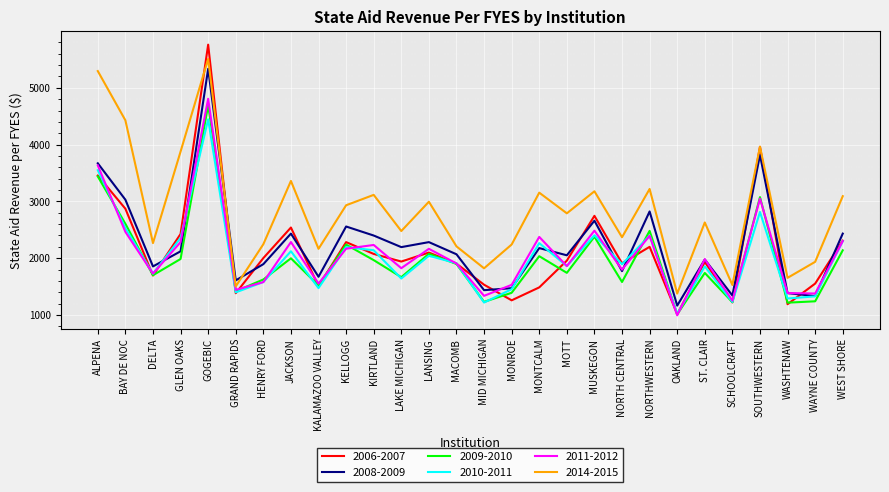

Which series has the widest spread of values?

2006-2007